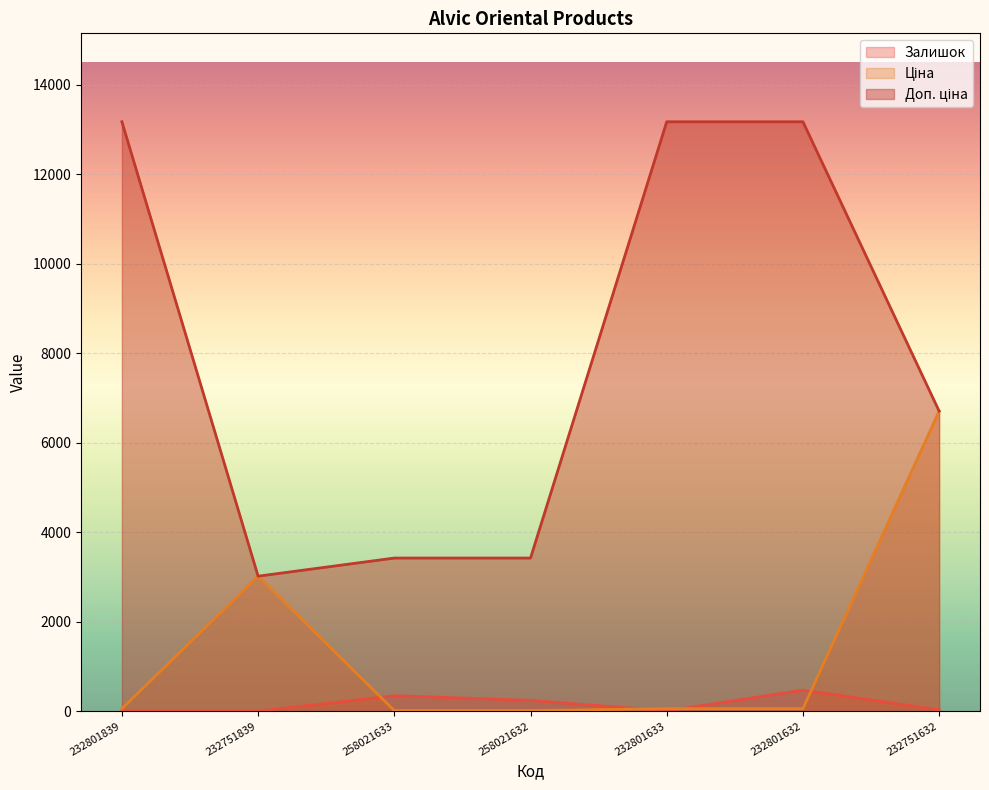

Reading right to left, list all the values displayed in this chart.

Залишок: 232751632=32.0	232801632=471.0	232801633=7.0	258021632=243.0	258021633=347.0	232751839=1.0	232801839=3.0
Ціна: 232751632=6705.7	232801632=58.5	232801633=58.5	258021632=15.2	258021633=15.2	232751839=3017.6	232801839=58.5
Доп. ціна: 232751632=6705.7	232801632=13171.5	232801633=13171.5	258021632=3423.0	258021633=3423.0	232751839=3018.0	232801839=13171.5